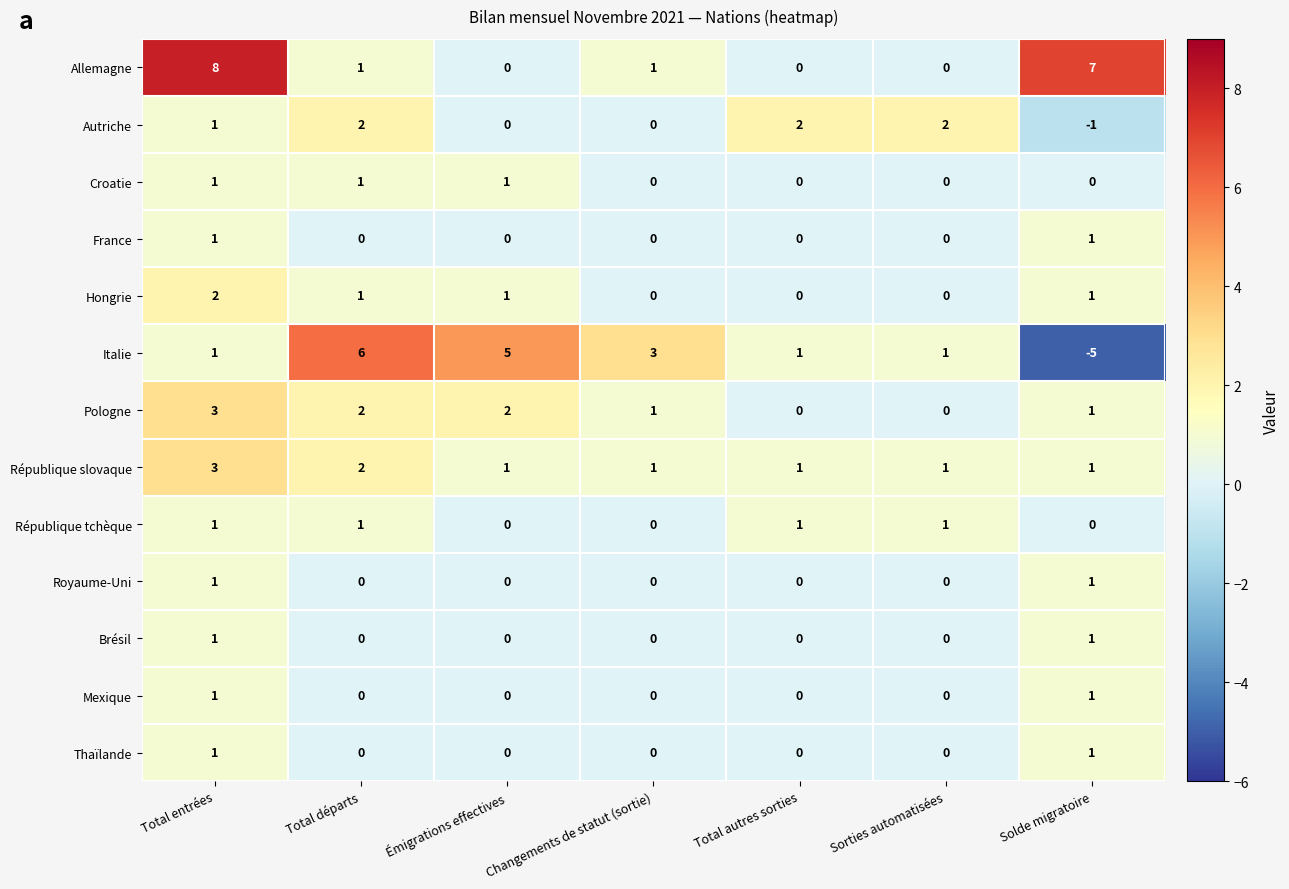

Count the Autriche values in the range 0 to 2.

6